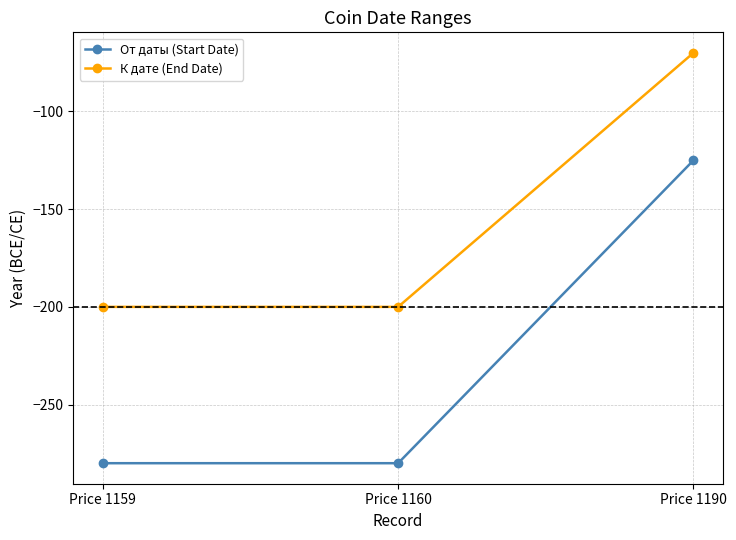

What is the total value across all series at Price 1160?

-480